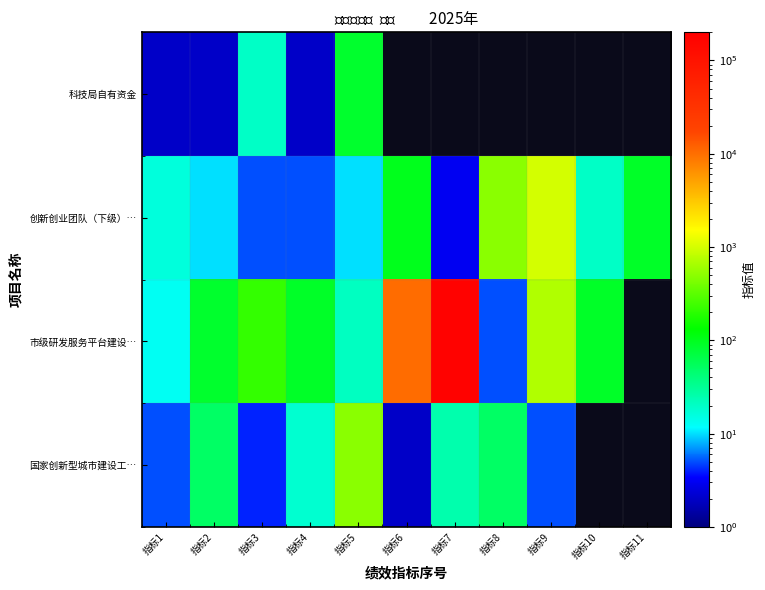

What is the greatest value displayed?

178000.0